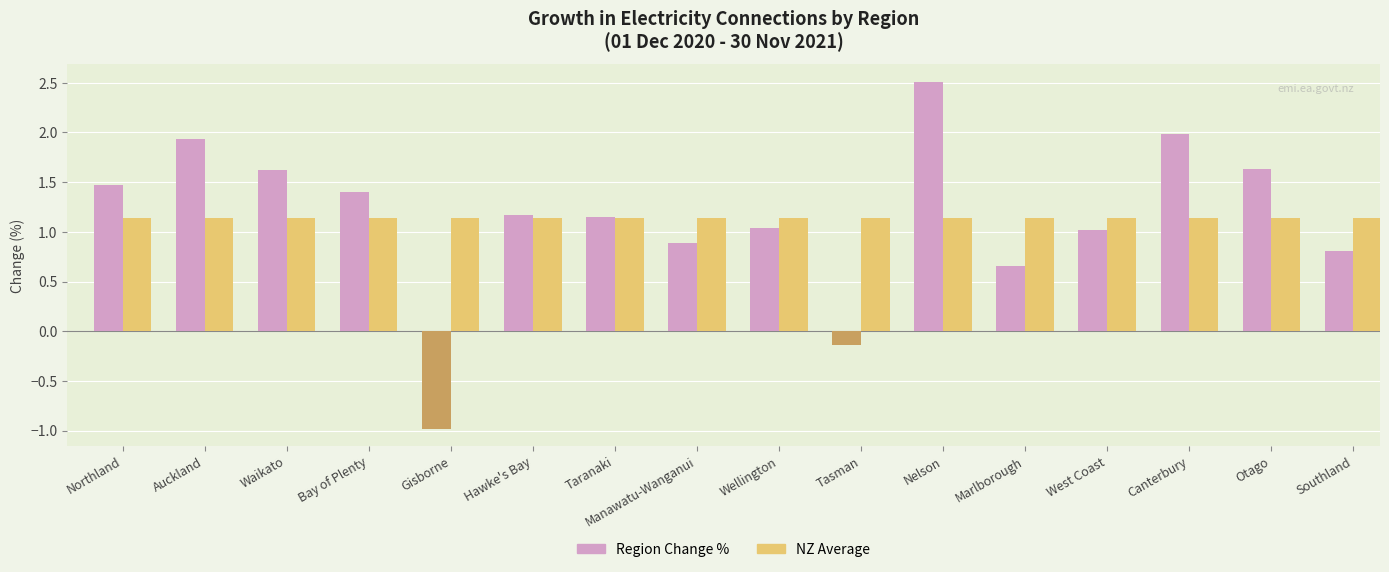

What are all the series names shown in the legend?

Region Change %, NZ Average